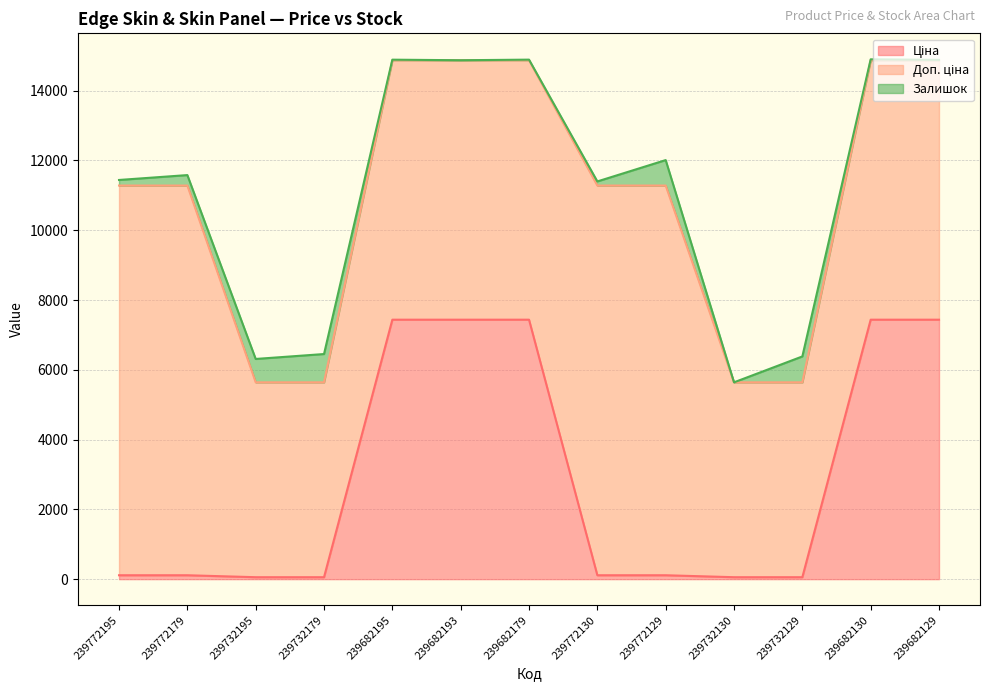

Does the chart have visible grid lines?

Yes